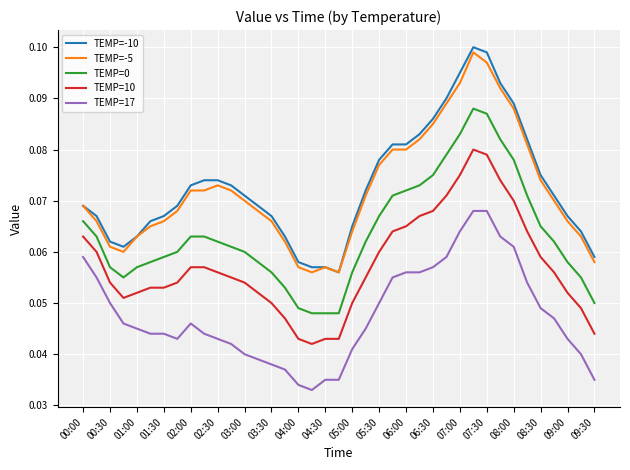

Which series has the widest spread of values?

TEMP=-10